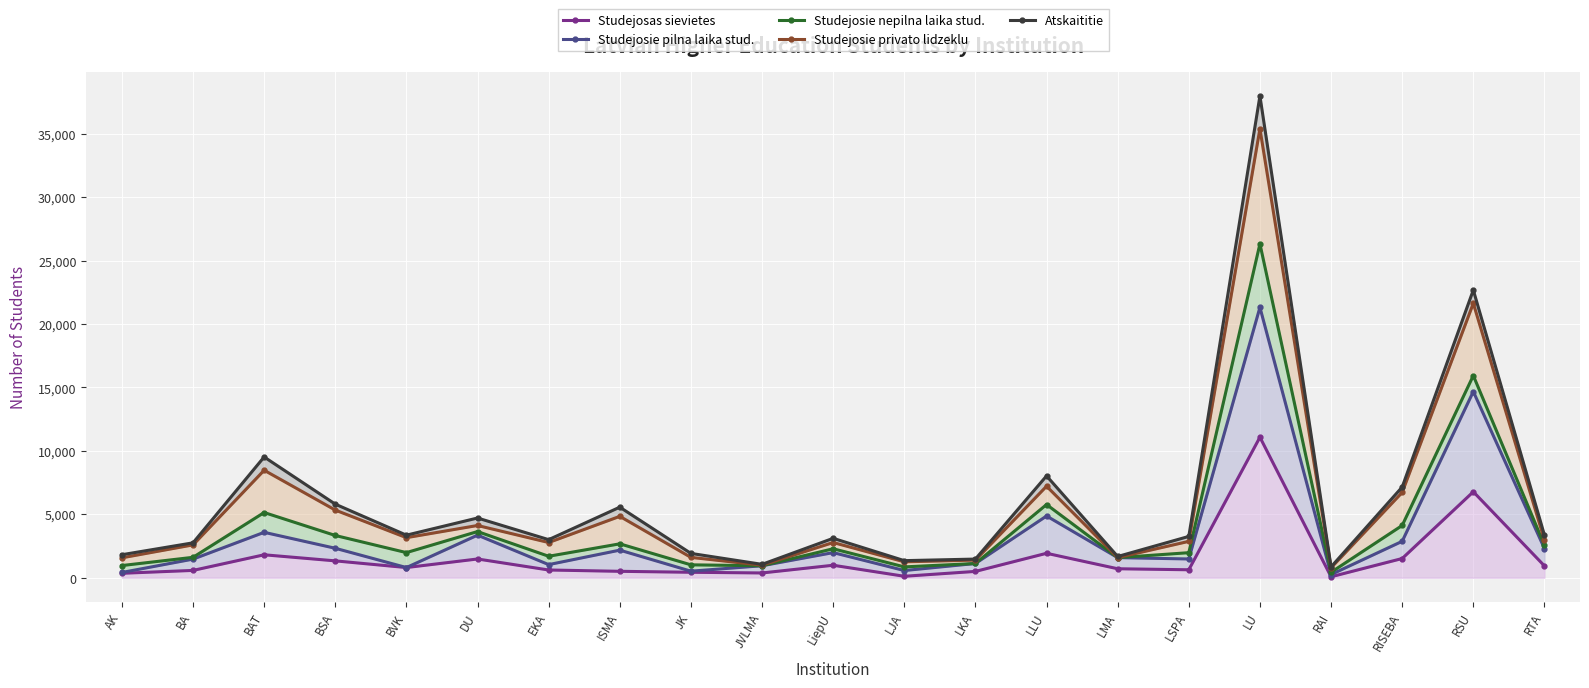

Where is the first local minimum for Studejosie nepilna laika stud.?

BVK